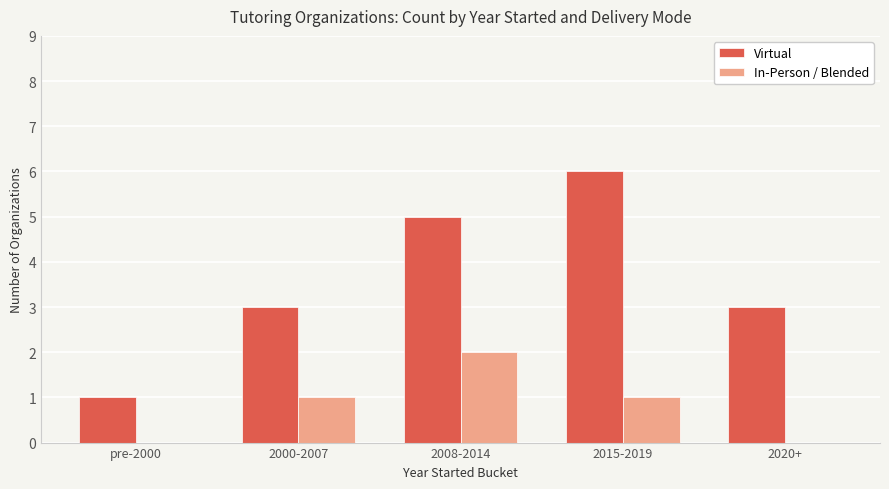

The In-Person / Blended series shows 2 at 2000-2007. True or false?

False